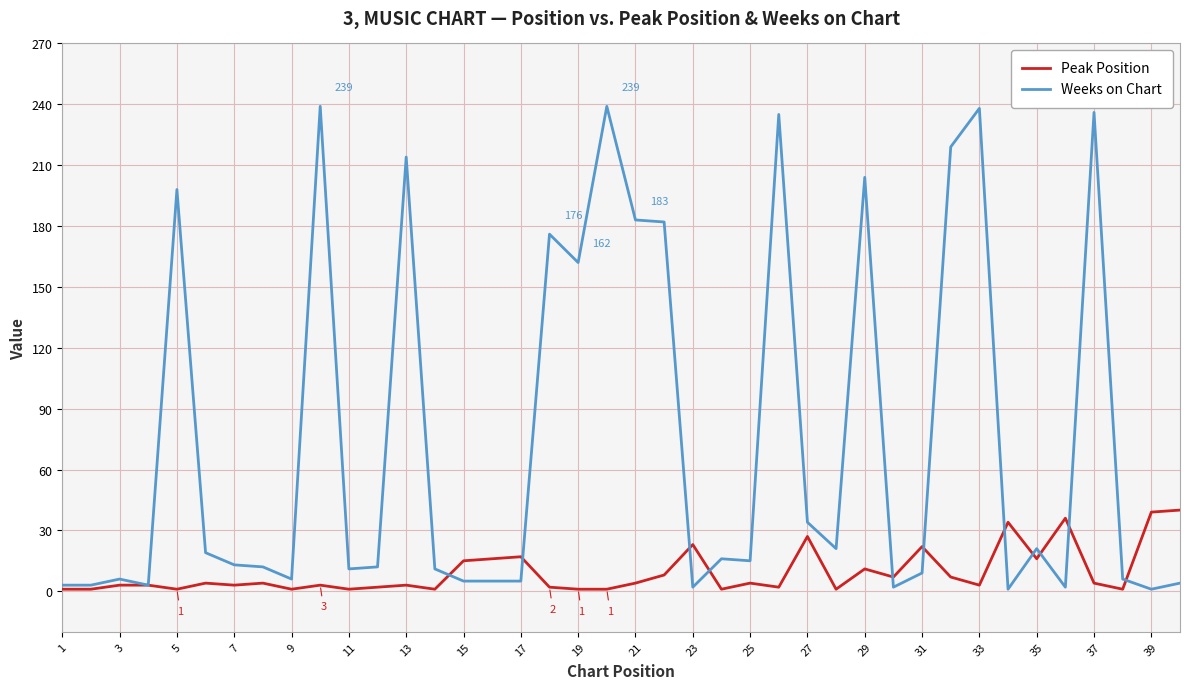

List the series in order of their peak value, highest first.

Weeks on Chart, Peak Position